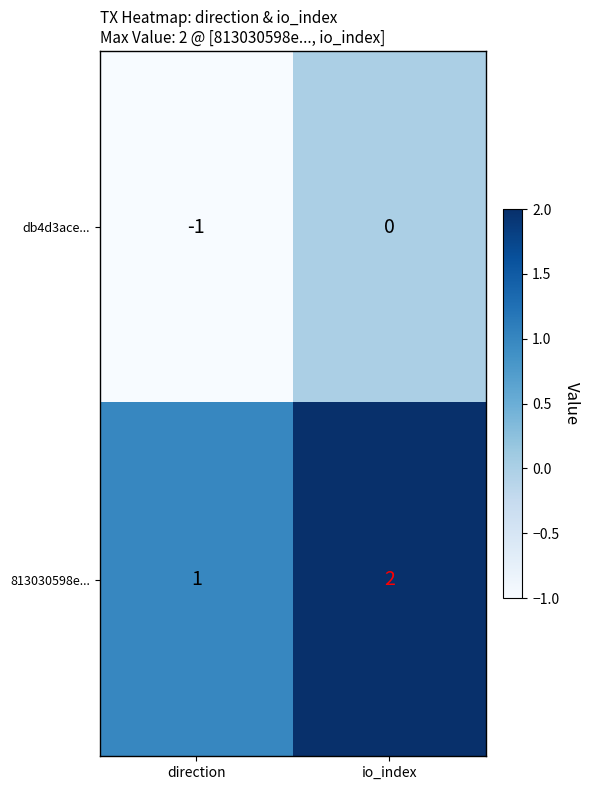

At which label is 813030598e... closest to 1?

direction